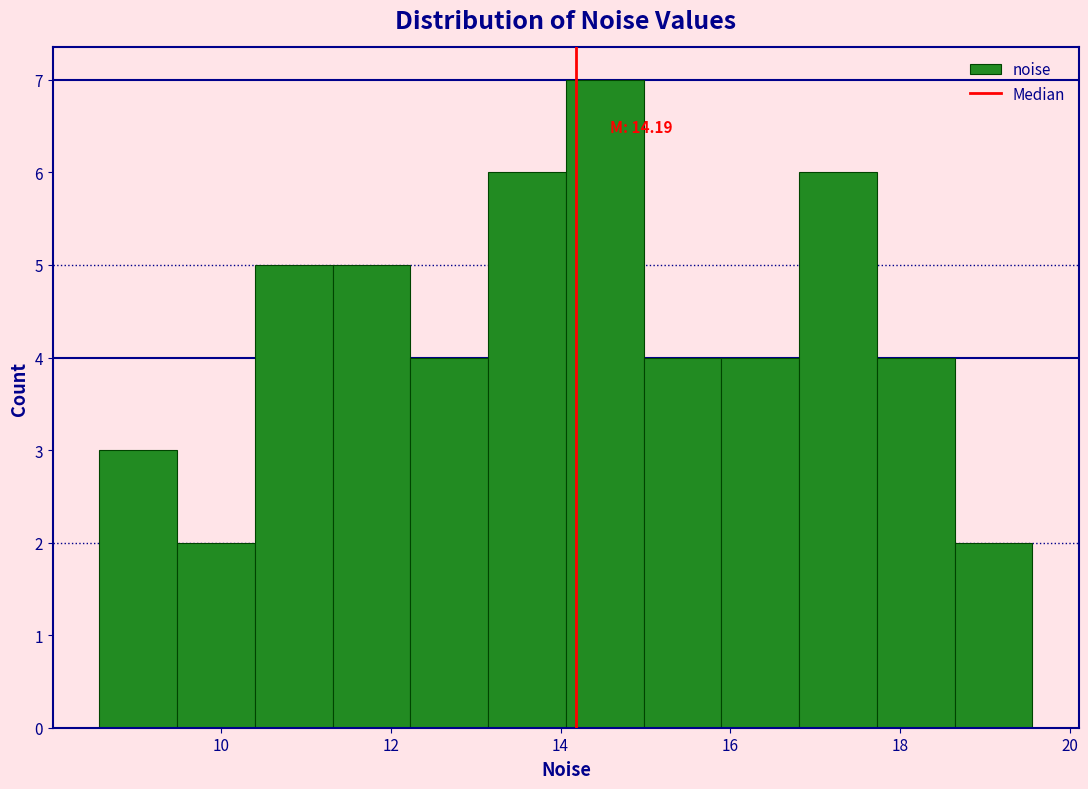

Which range on the x-axis has the tallest bar?

14.0 to 15.0